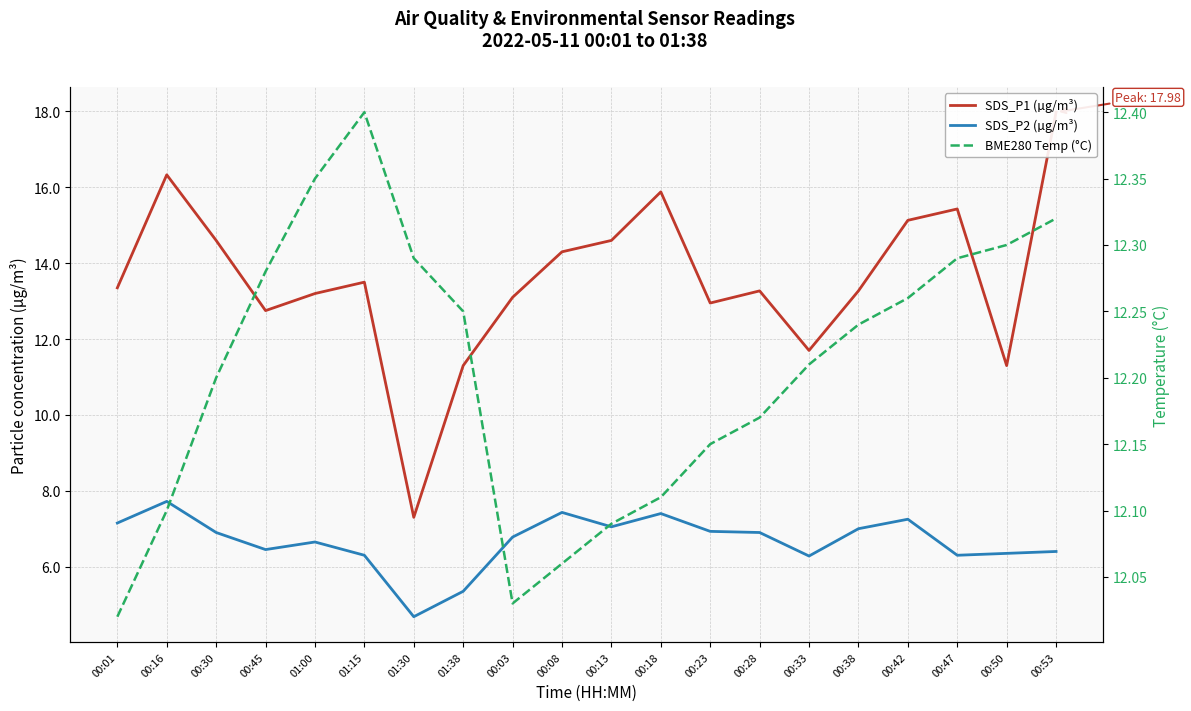

The SDS_P1 (µg/m³) series shows 4.4 at 00:03. True or false?

False